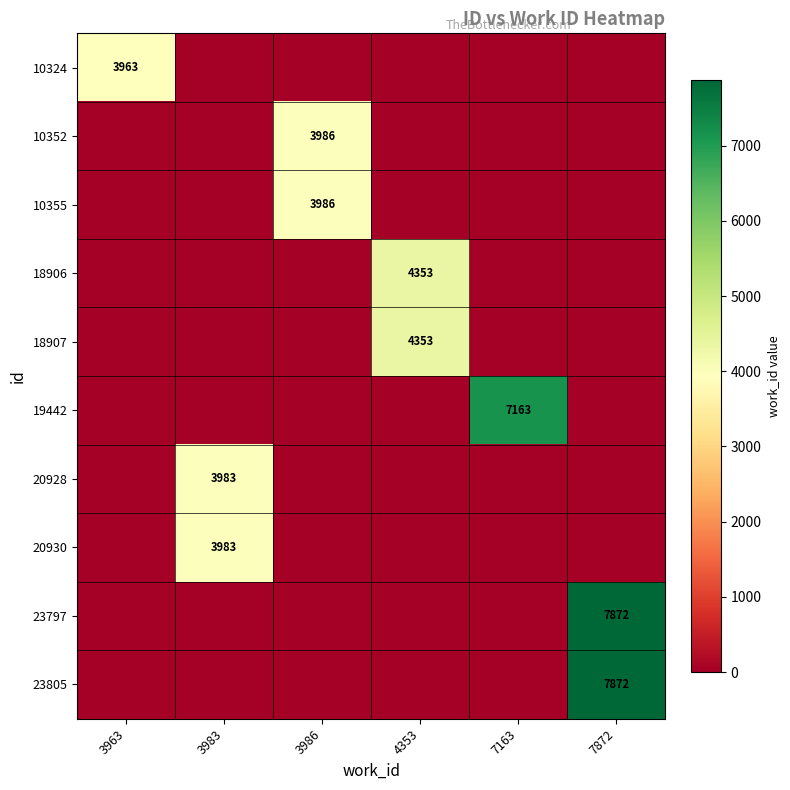

Is it true that 18907 equals 6839 at 4353?

False